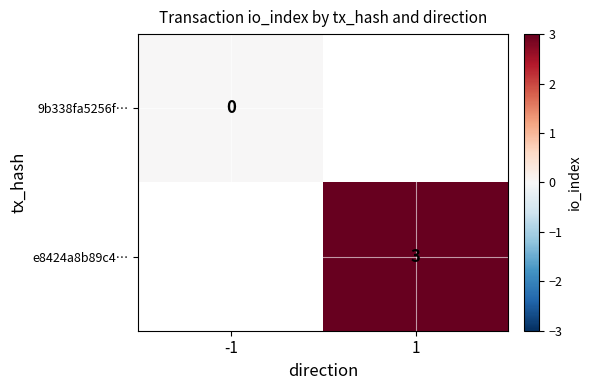

Is it true that e8424a8b89c4… equals 3 at 1?

True